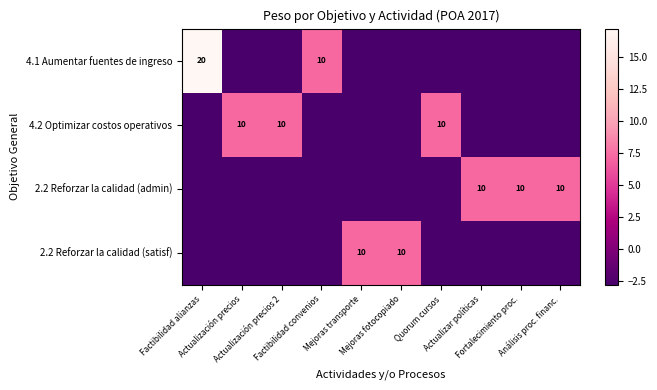

How many values in 4.2 Optimizar costos operativos are above zero?

3